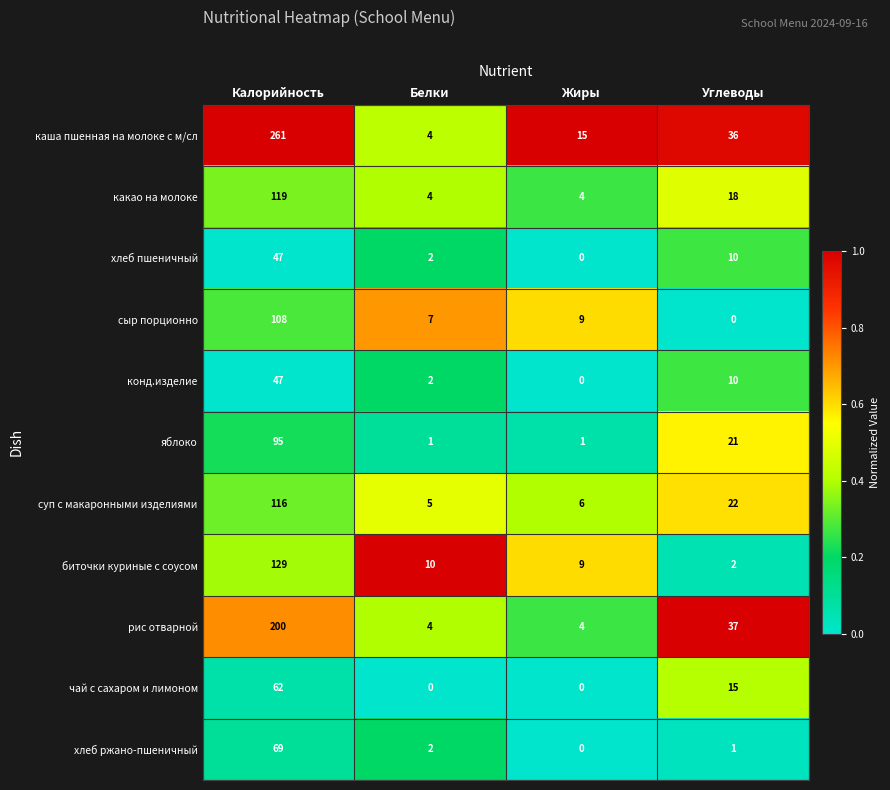

What is the approximate value of рис отварной at Жиры?

4